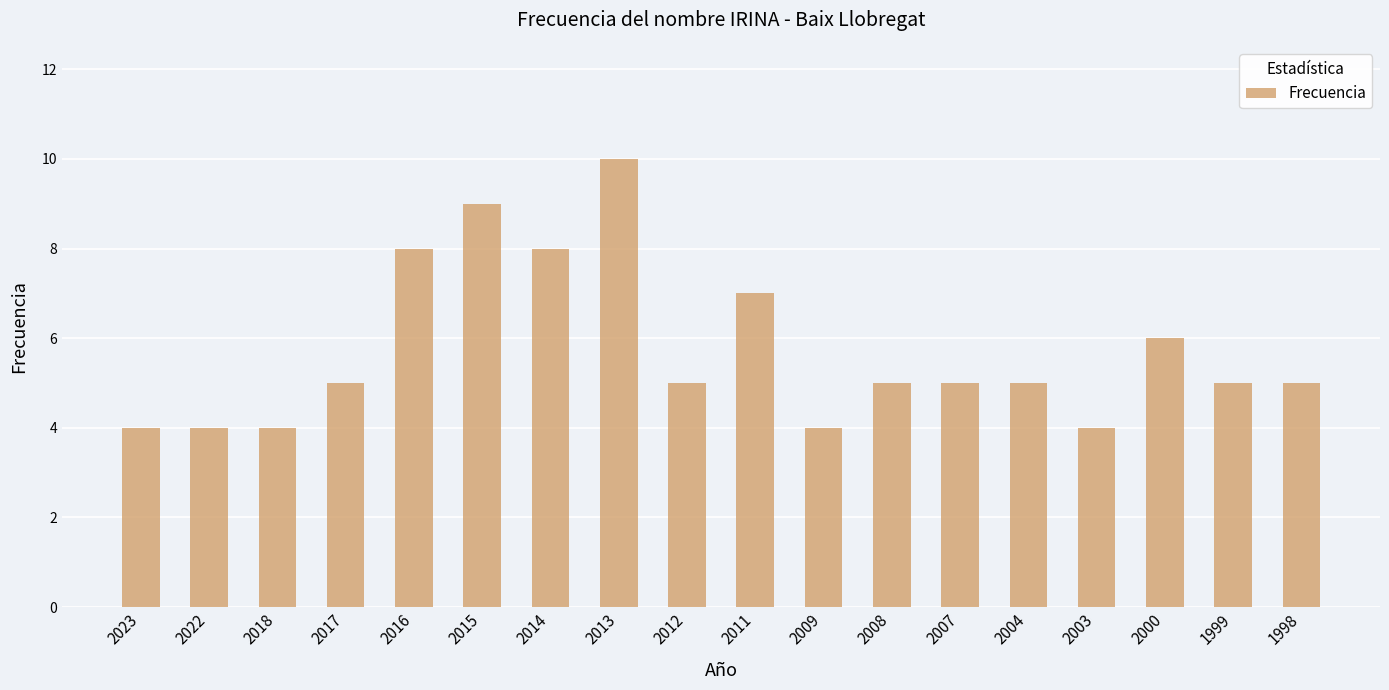

What is the value of the 10th bar from the left?

7